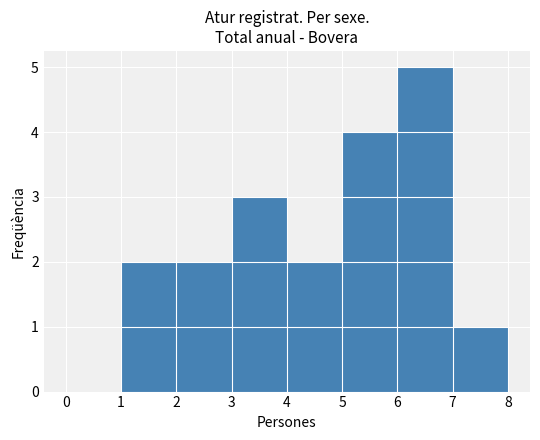

What is the height of the bar covering 3 to 4 on the x-axis? The values are not printed on the chart, so give them approximately, as read against the axis.

3